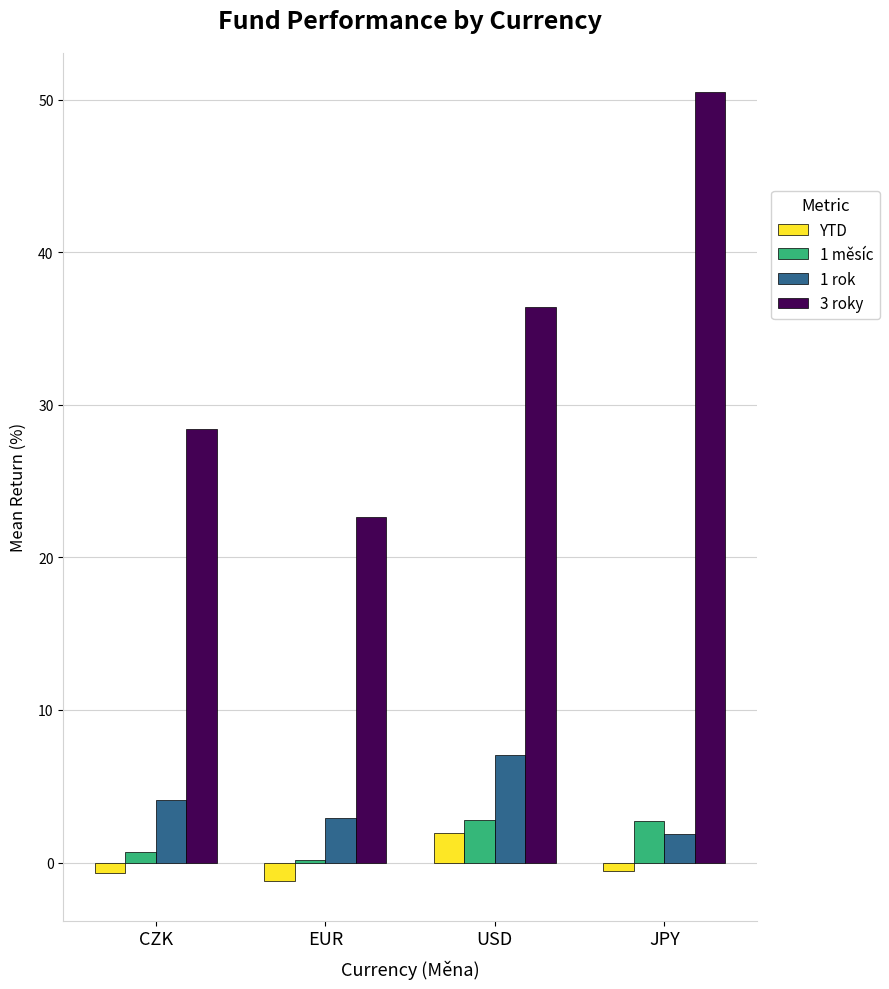

What are all the series names shown in the legend?

YTD, 1 měsíc, 1 rok, 3 roky